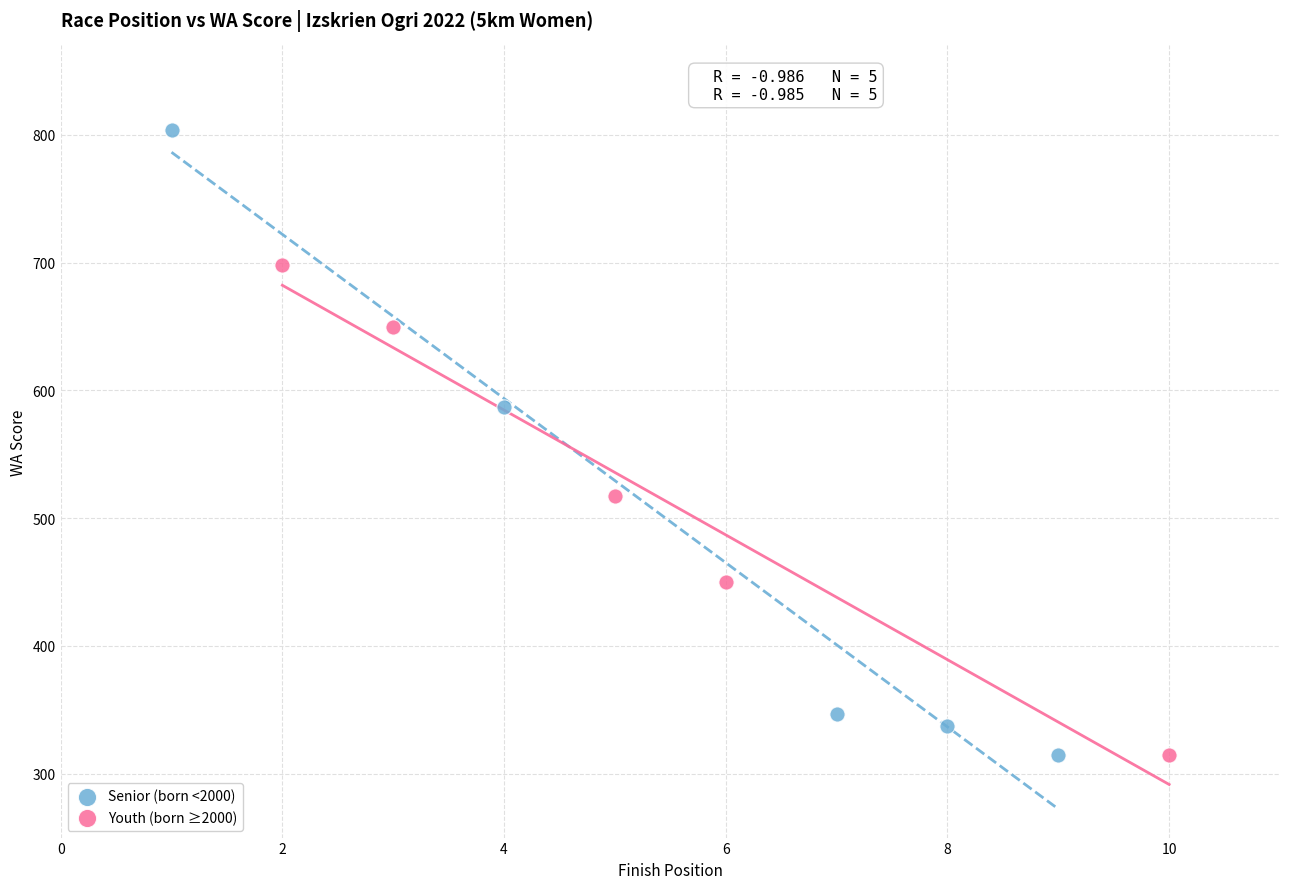

What are all the series names shown in the legend?

Senior (born <2000), Youth (born ≥2000)